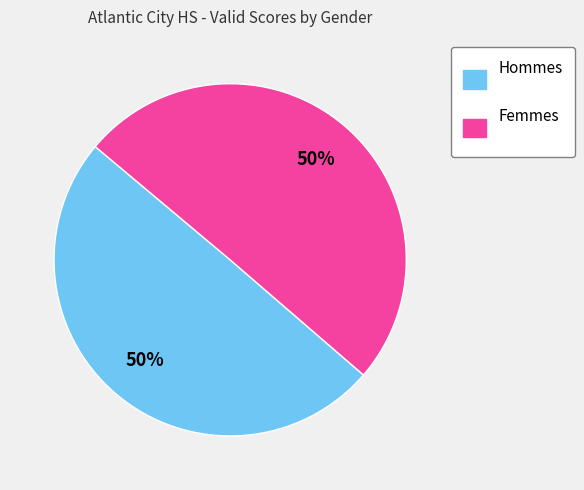

What is the ratio of the value at Femmes to the value at Hommes?

1.0